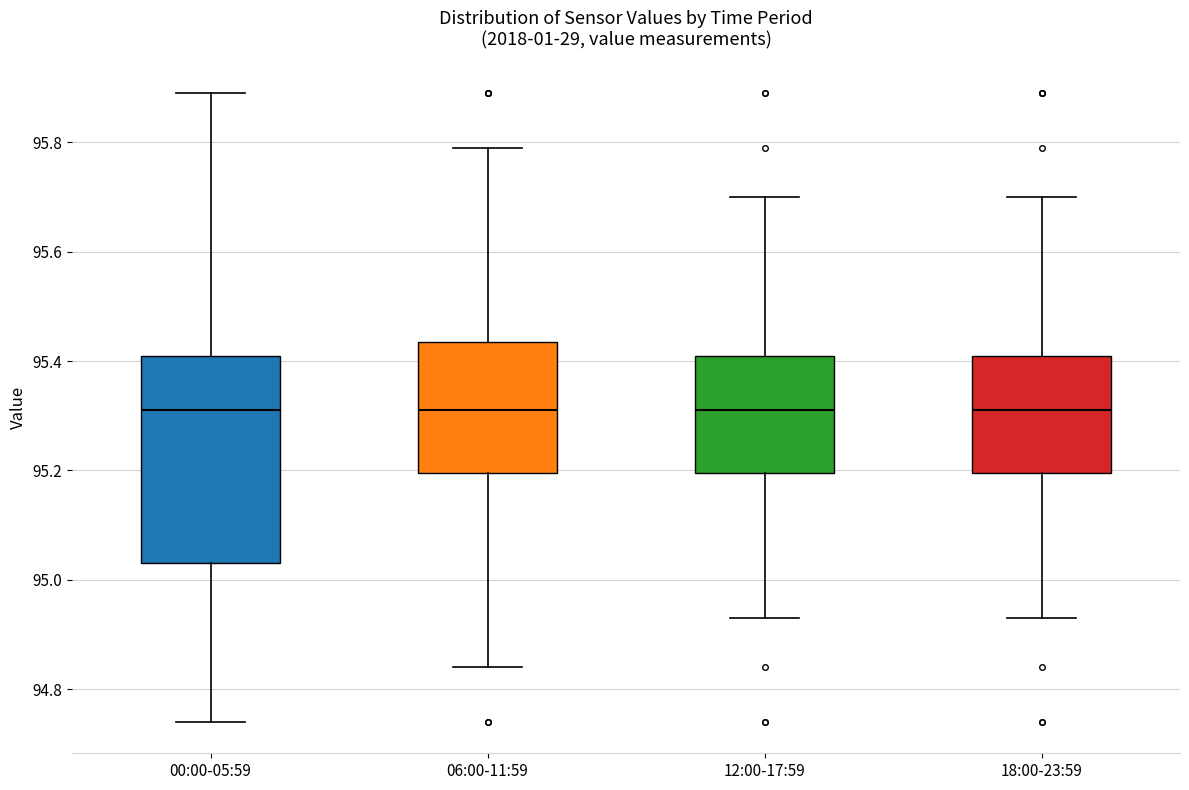

Where is the lower edge of the box for 00:00-05:59 on the y-axis? The values are not printed on the chart, so give them approximately, as read against the axis.

95.04